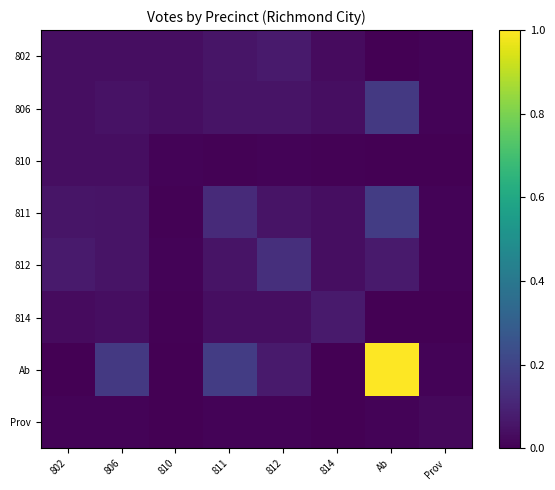

Reading right to left, transcribe all the data shown in this chart.

802: Prov=0.0	Ab=0.0	814=0.0	812=0.1	811=0.1	810=0.0	806=0.0	802=0.0
806: Prov=0.0	Ab=0.2	814=0.0	812=0.1	811=0.1	810=0.0	806=0.0	802=0.0
810: Prov=0.0	Ab=0.0	814=0.0	812=0.0	811=0.0	810=0.0	806=0.0	802=0.0
811: Prov=0.0	Ab=0.2	814=0.0	812=0.1	811=0.1	810=0.0	806=0.1	802=0.1
812: Prov=0.0	Ab=0.1	814=0.0	812=0.1	811=0.1	810=0.0	806=0.1	802=0.1
814: Prov=0.0	Ab=0.0	814=0.1	812=0.0	811=0.0	810=0.0	806=0.0	802=0.0
Ab: Prov=0.0	Ab=1.0	814=0.0	812=0.1	811=0.2	810=0.0	806=0.2	802=0.0
Prov: Prov=0.0	Ab=0.0	814=0.0	812=0.0	811=0.0	810=0.0	806=0.0	802=0.0